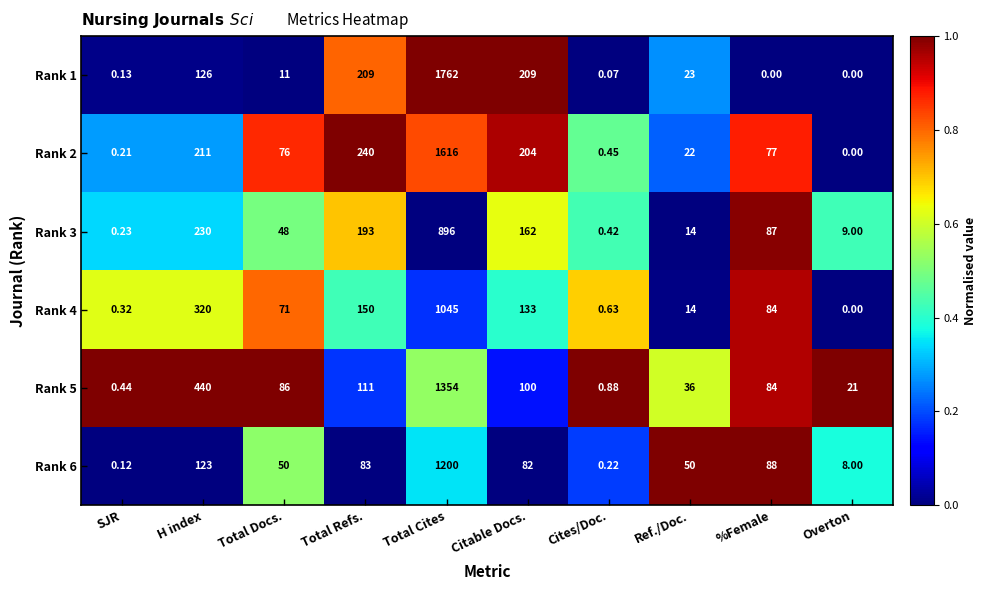

How many values in the Rank 3 series are below 87?

5